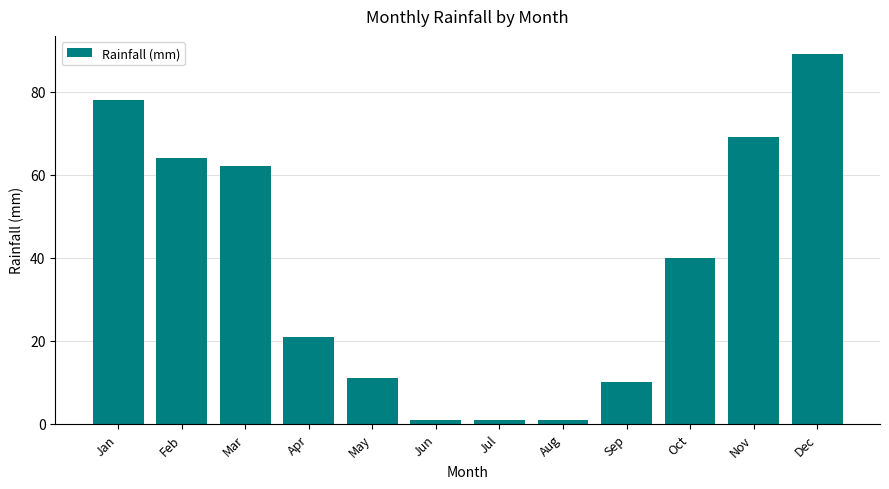

Approximately how many times larger is the value at Oct compared to Dec?

0.4